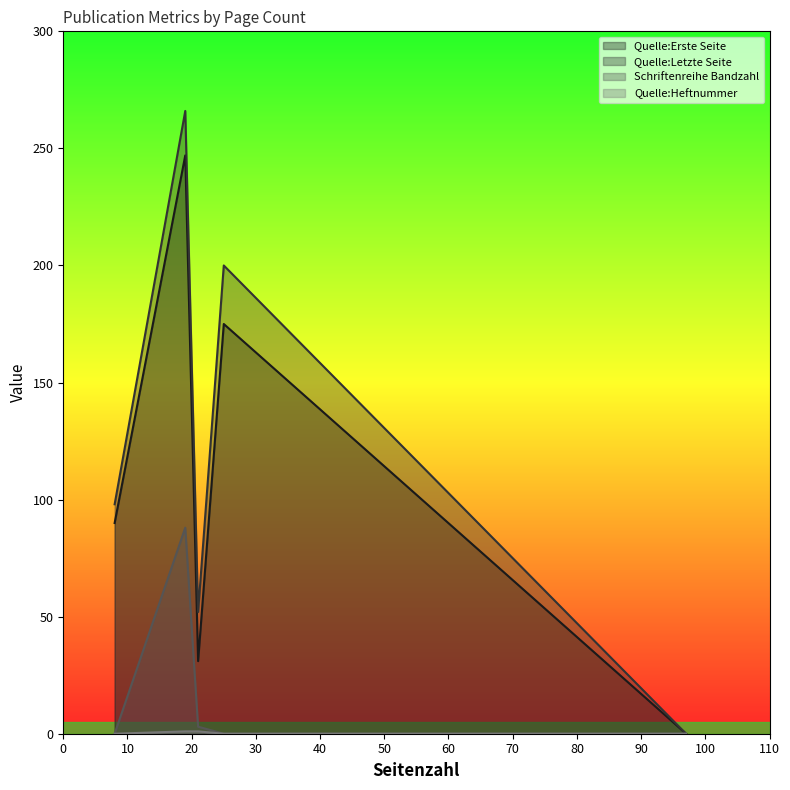

How many values in Quelle:Heftnummer are above zero?

3